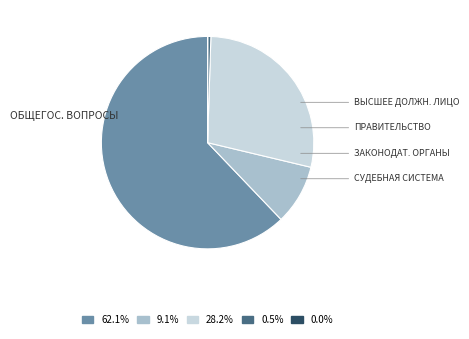

Does any single category account for the majority?

Yes